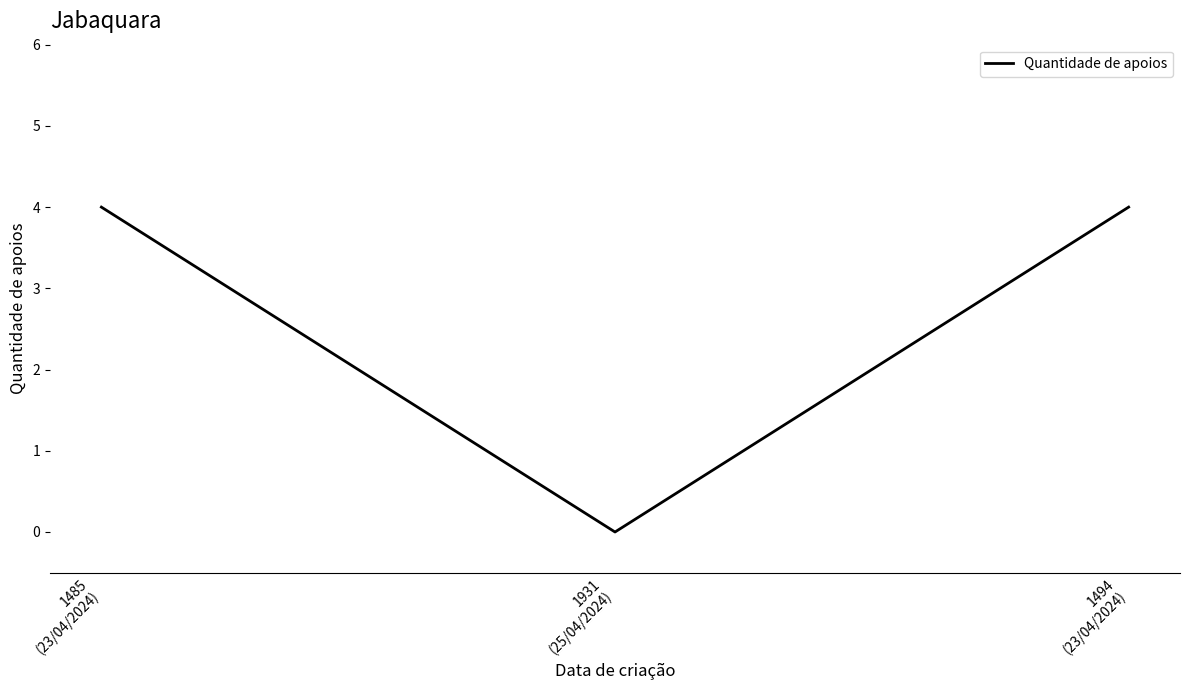

True or false: the data shows 4 at 1485
(23/04/2024).

True